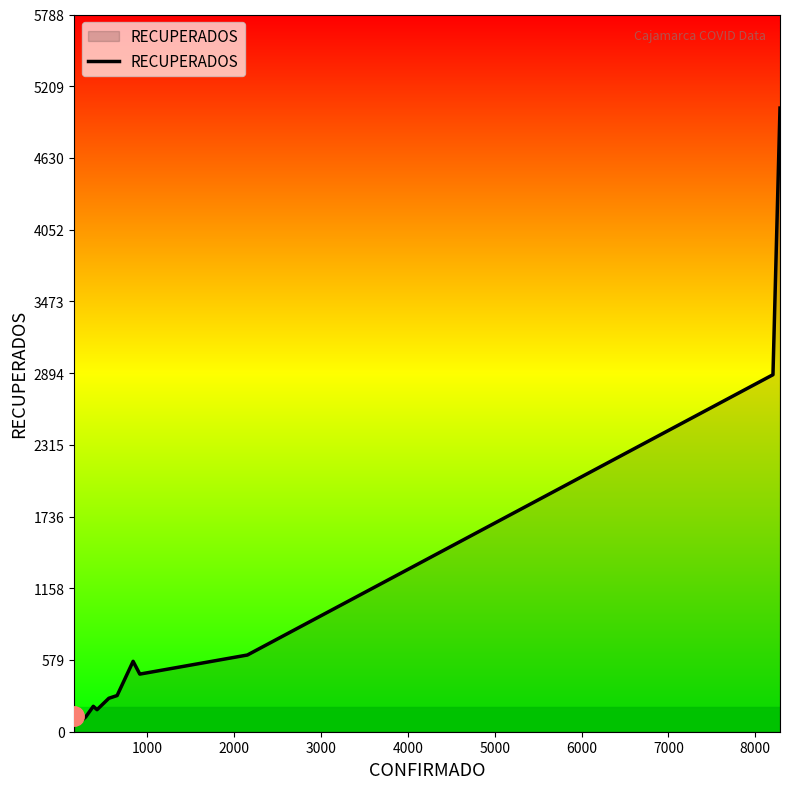

How many distinct data groups are displayed?

1